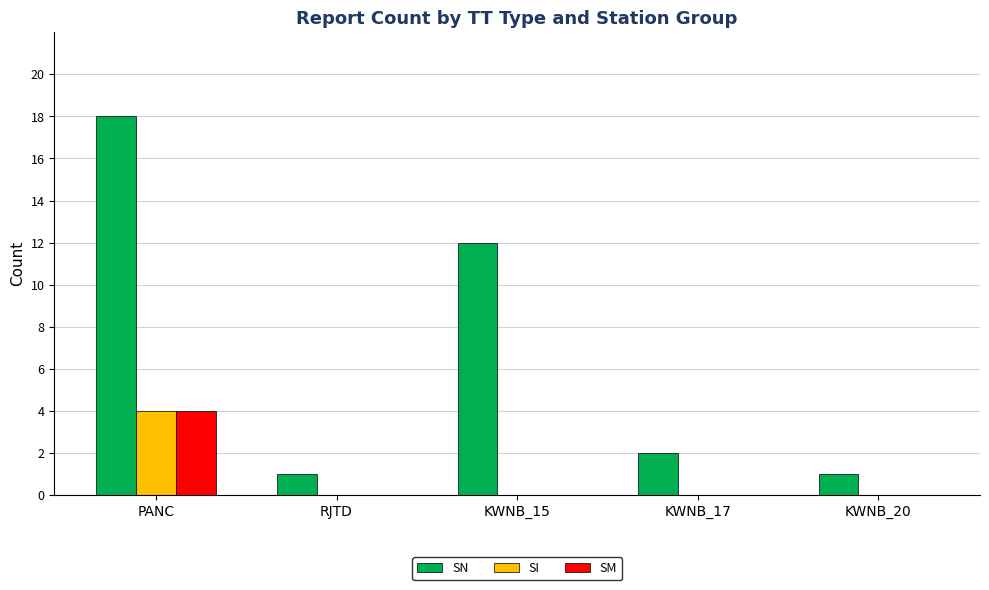

Which category has the highest value across all series?

PANC